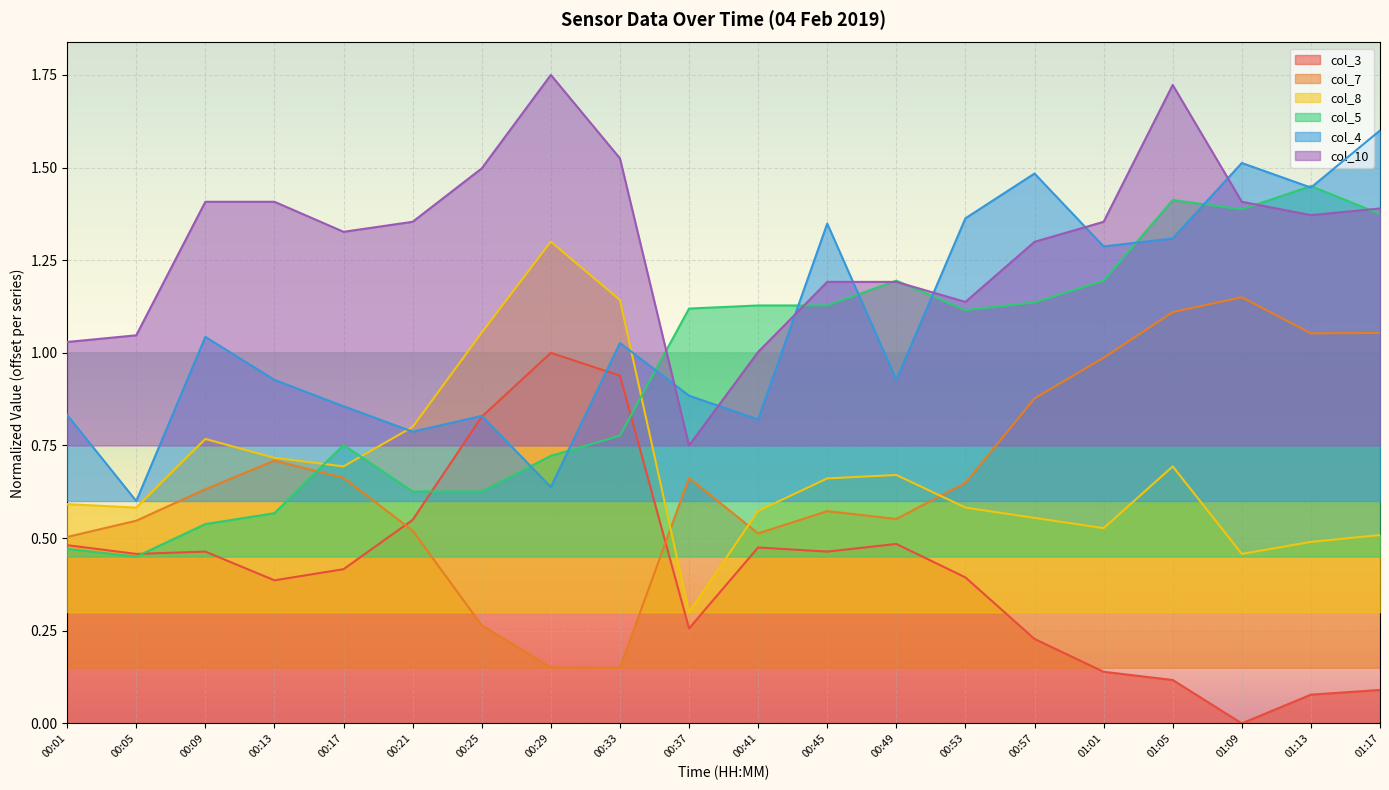

Which series has the largest total across all categories?

col_10